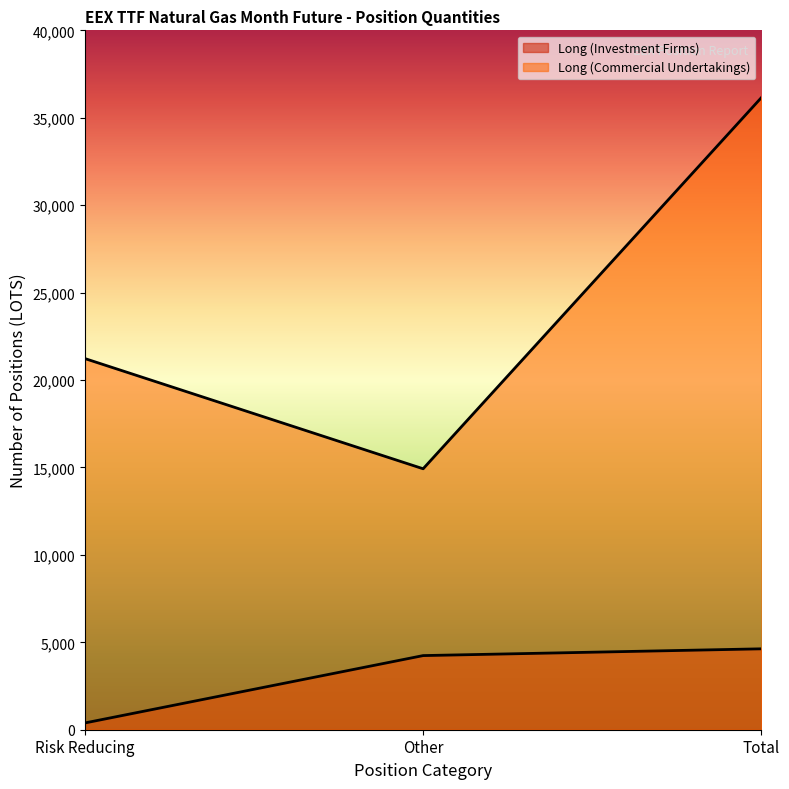

What is the total value across all series at Total?

40779.4